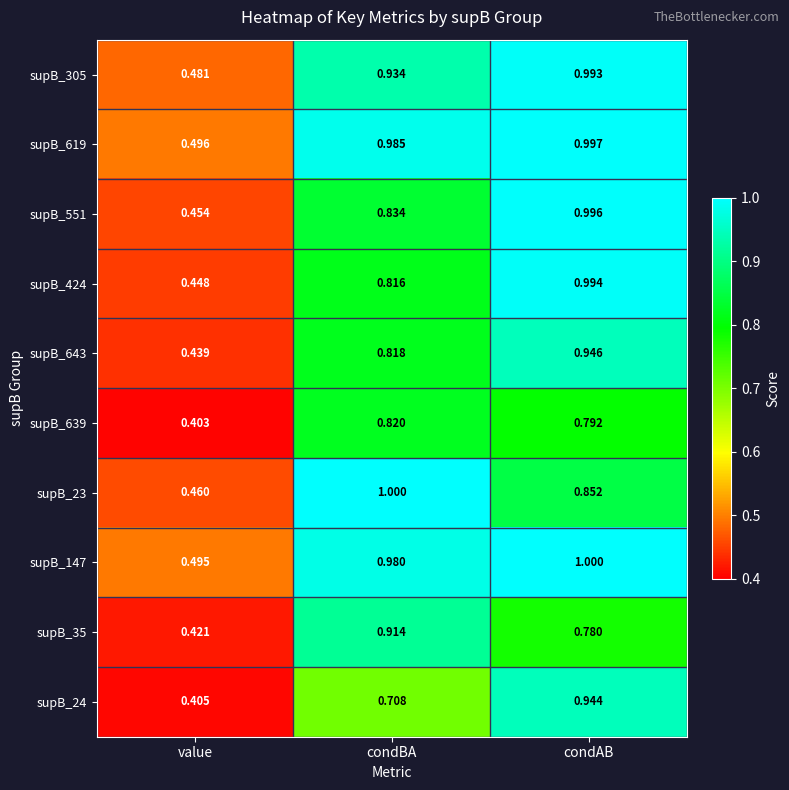

List the labels in order of supB_35 value, largest first.

condBA, condAB, value